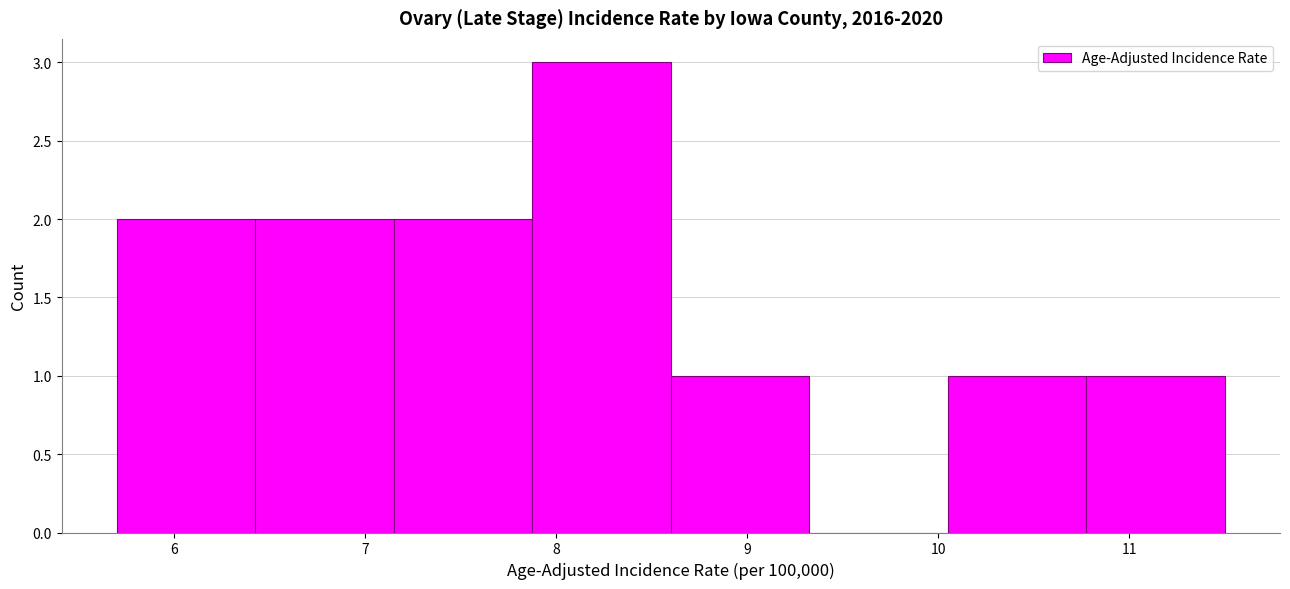

How tall is the bar that spans 7.2 to 7.9 on the x-axis? Neither the bar edges nor the heights are printed on the chart, so give them approximately, as read against the axes.

2